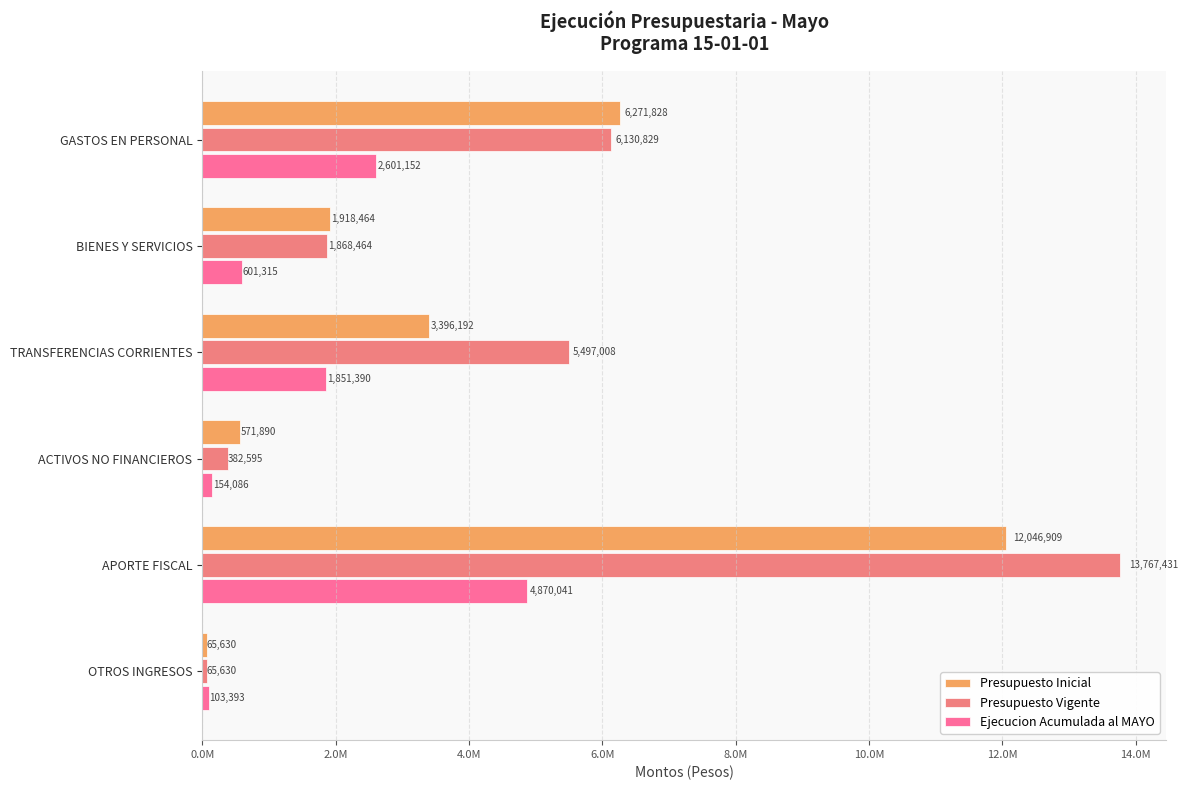

Rank the series by their maximum value, from lowest to highest.

Ejecucion Acumulada al MAYO, Presupuesto Inicial, Presupuesto Vigente